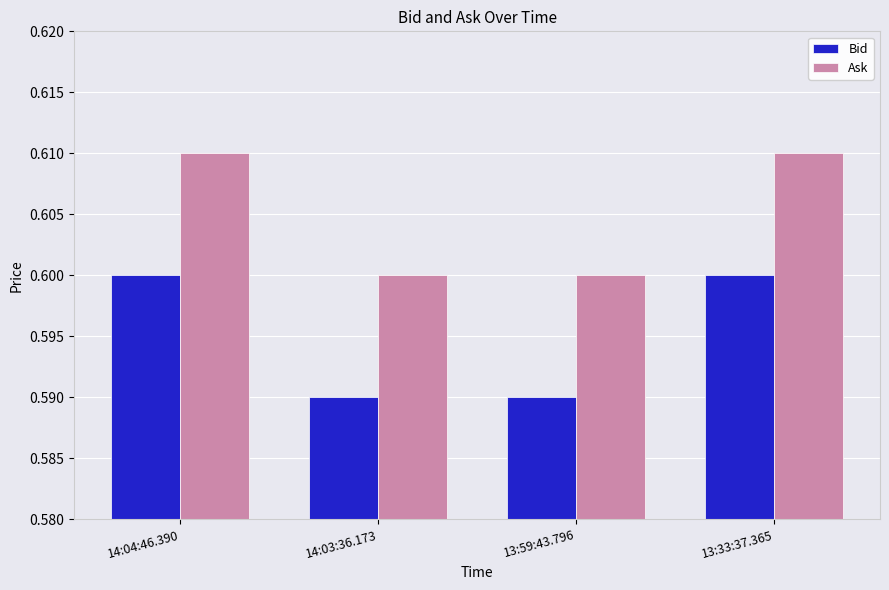

At how many categories does at least one series exceed 0?

4